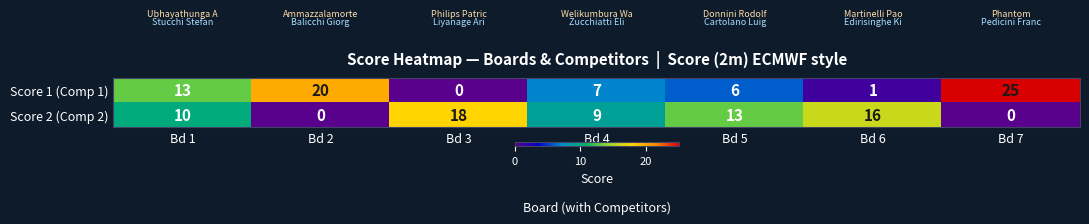

What is the difference between the maximum and minimum values in the Score 1 (Comp 1) series?

25